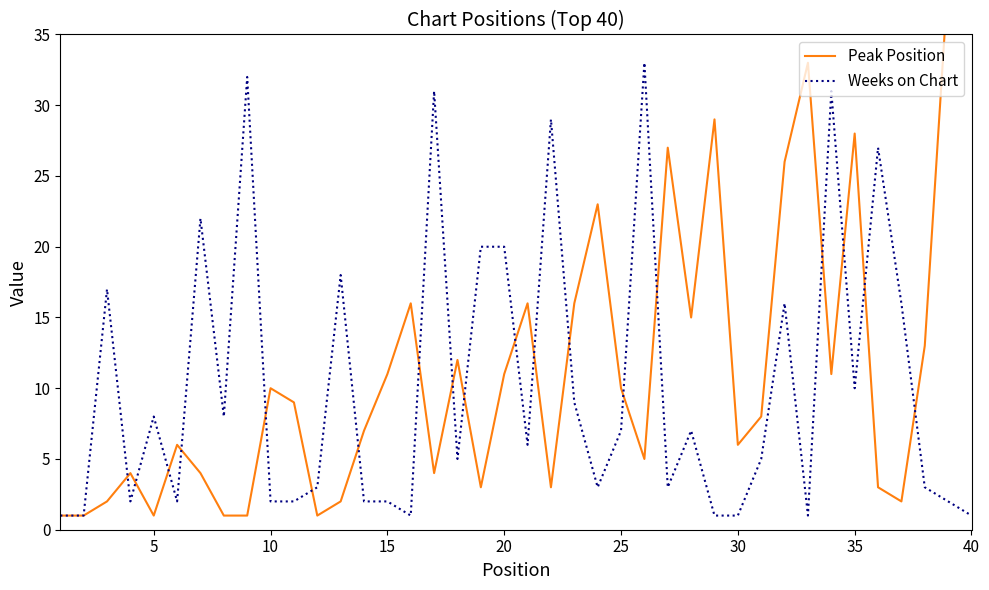

What is the sum of all Weeks on Chart values?

410